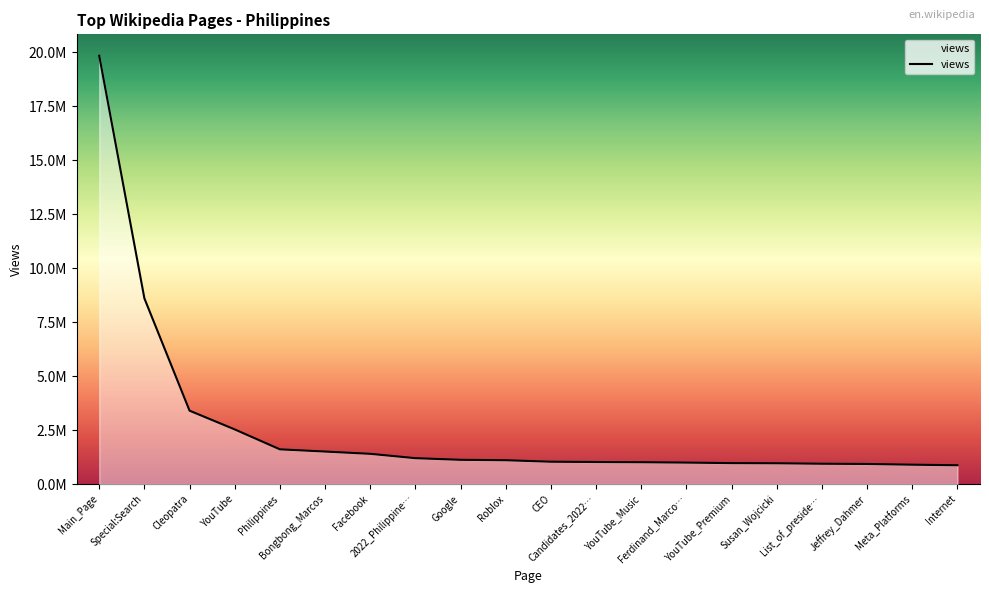

Approximately how many times larger is the value at Main_Page compared to Cleopatra?

5.8